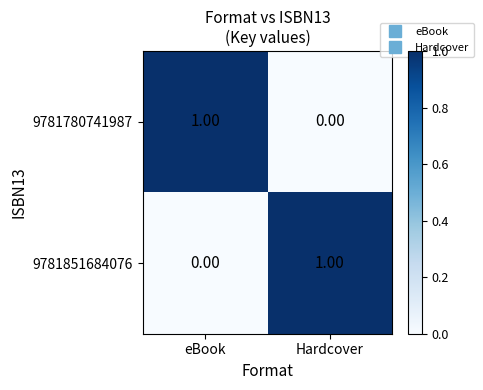

Where is 9781780741987 nearest to the value 0?

Hardcover